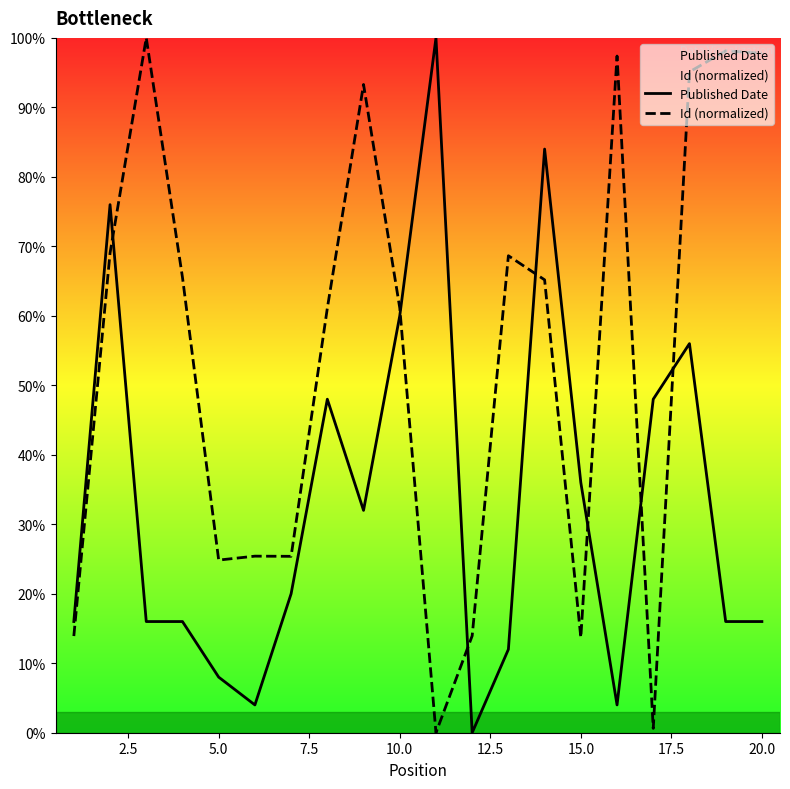

What is the greatest value displayed?

100.0